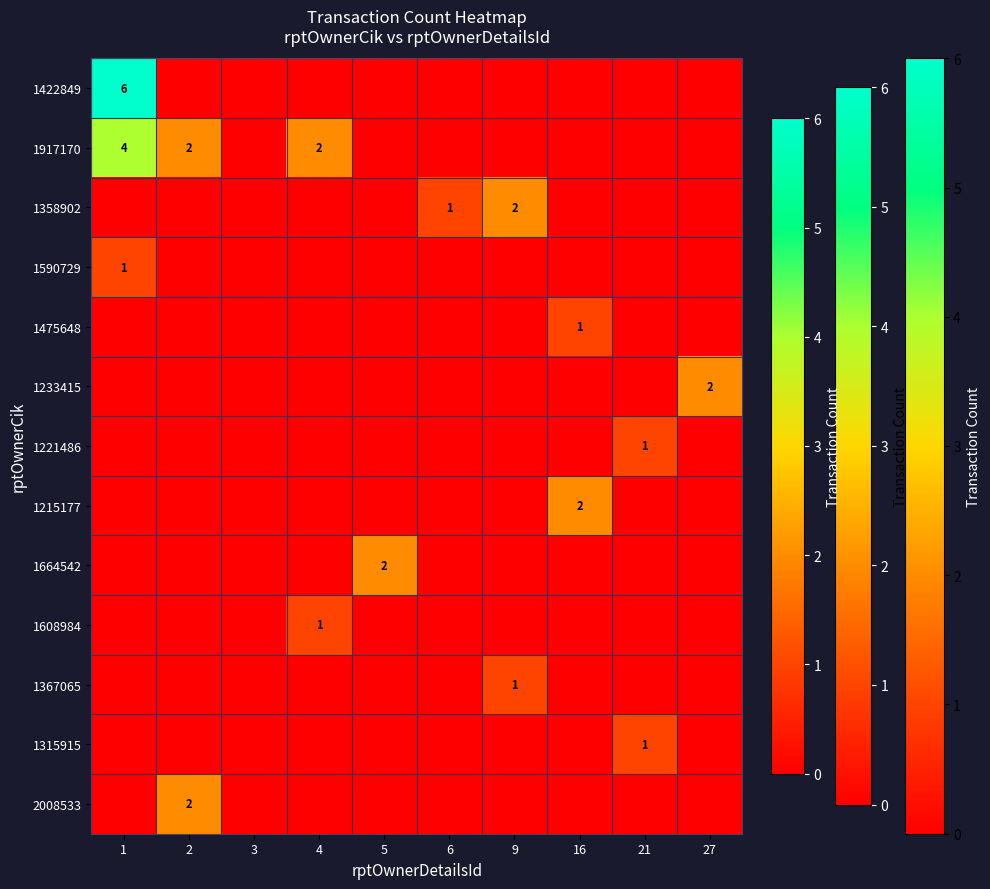

At 27, list the series in order from smallest to largest.

1422849, 1917170, 1358902, 1590729, 1475648, 1221486, 1215177, 1664542, 1608984, 1367065, 1315915, 2008533, 1233415